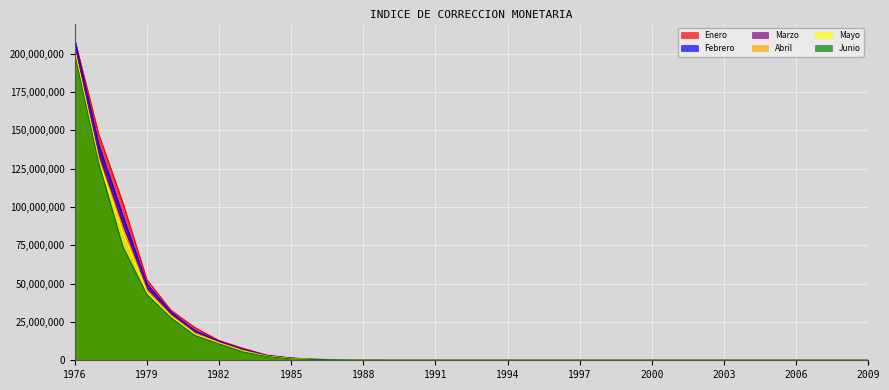

Which label corresponds to the smallest value in the chart?

2009